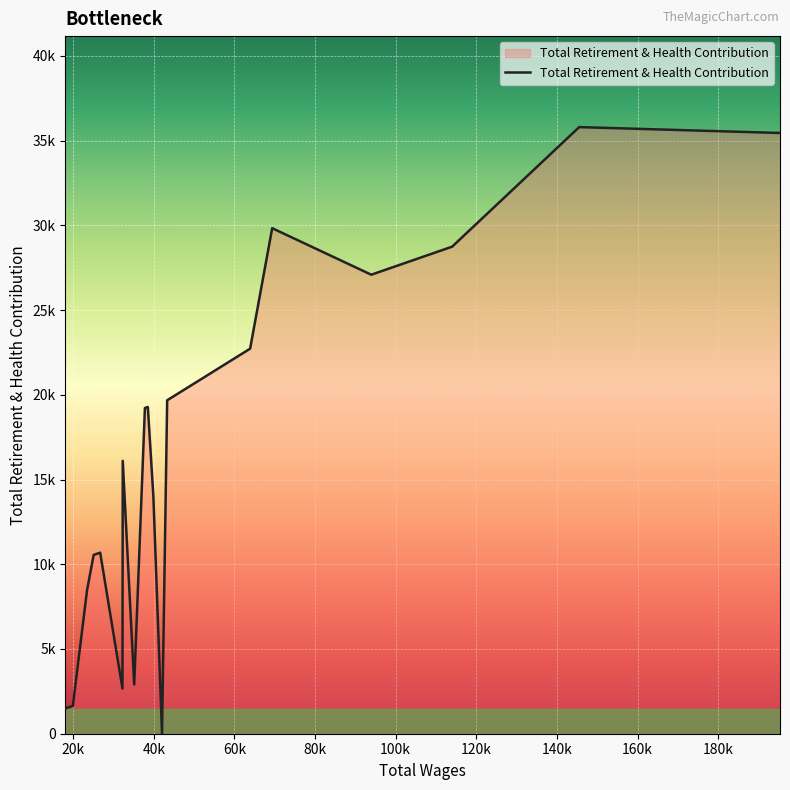

Is this an area chart (filled region under the line)?

Yes